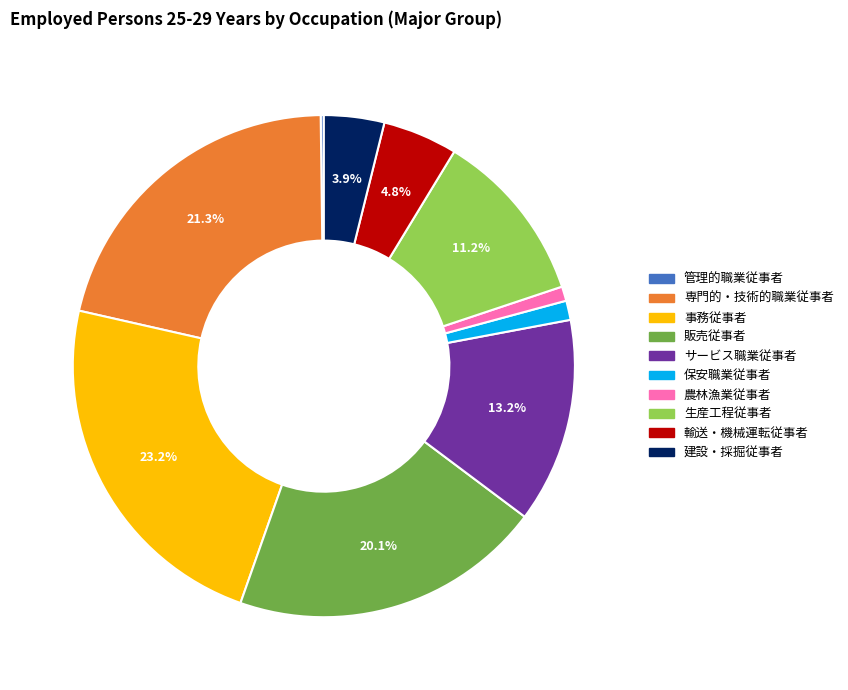

Is there any slice that represents more than half of the pie?

No